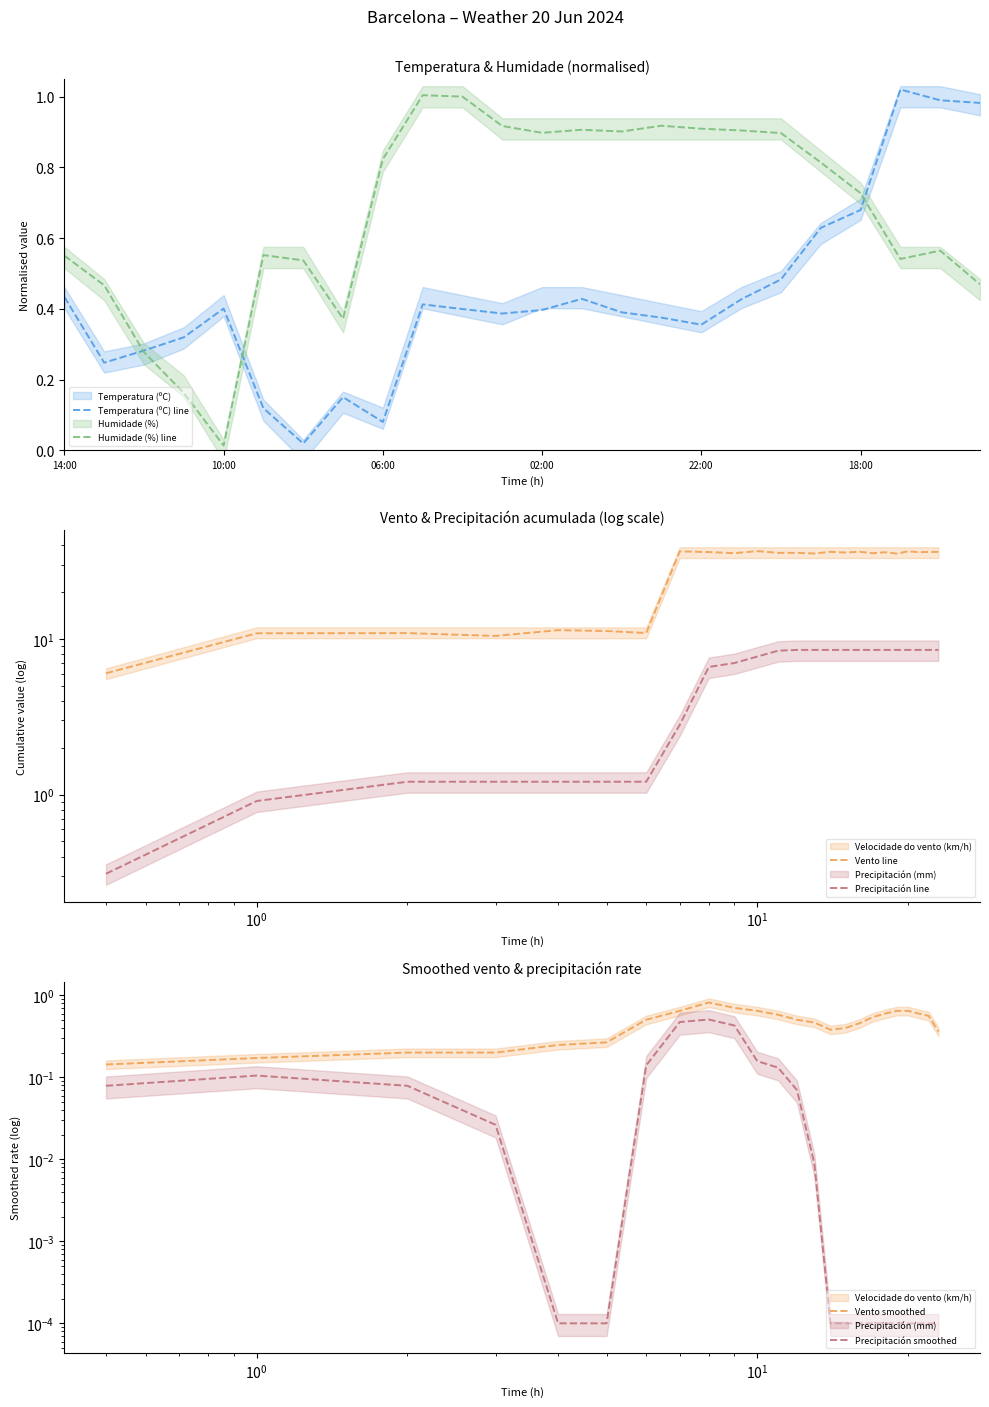

What are all the series names shown in the legend?

Temperatura (ºC) line, Humidade (%) line, Vento line, Precipitación line, Vento smoothed, Precipitación smoothed